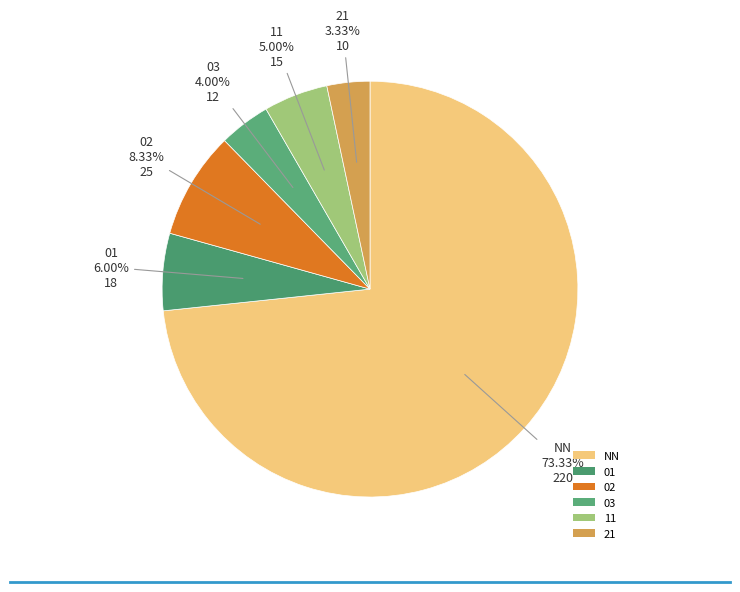

To the nearest percent, what is the difference between the largest and smallest slice percentages?

70%